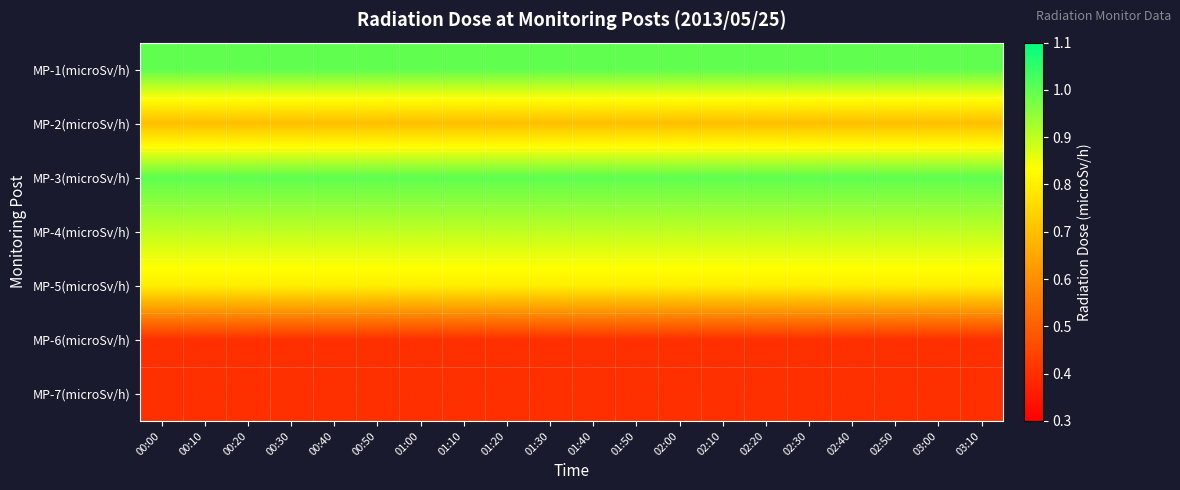

How many data points does each series have?

20